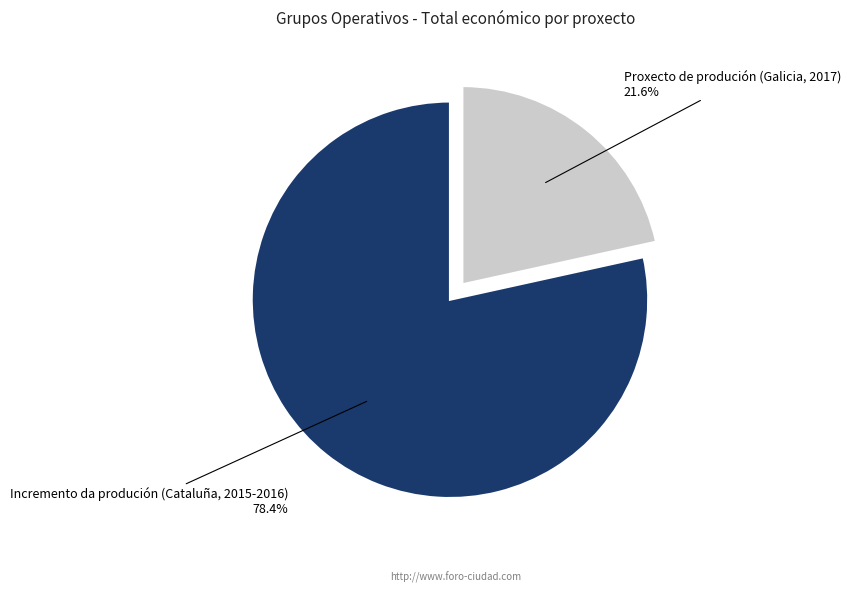

Is there any slice that represents more than half of the pie?

Yes